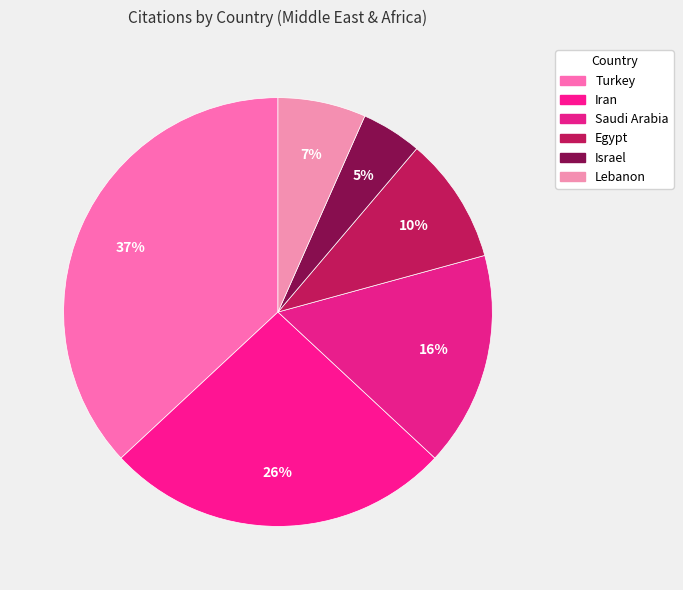

Count the number of slices in the pie.

6